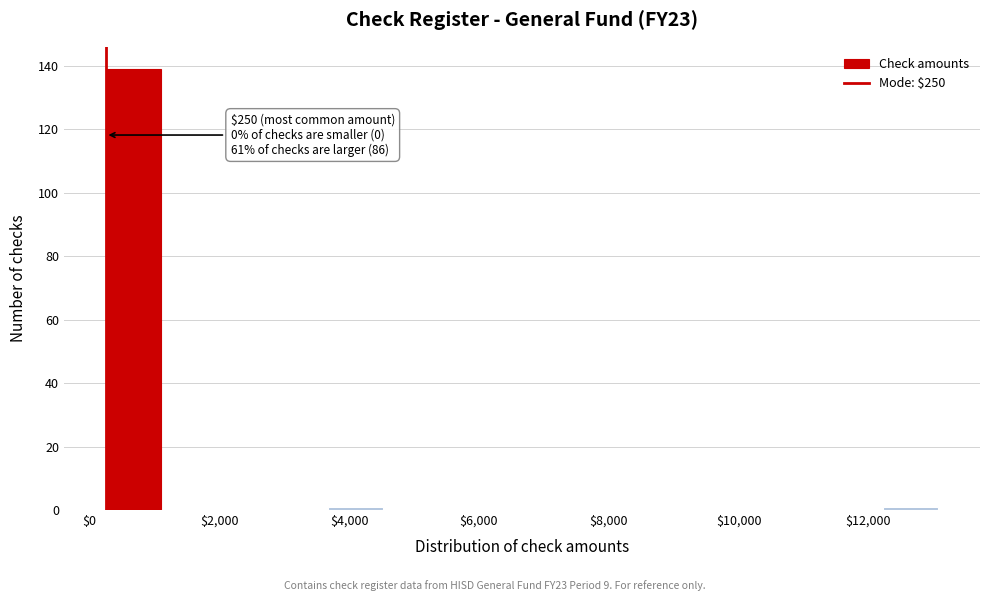

Which range on the x-axis has the tallest bar?

200 to 1200